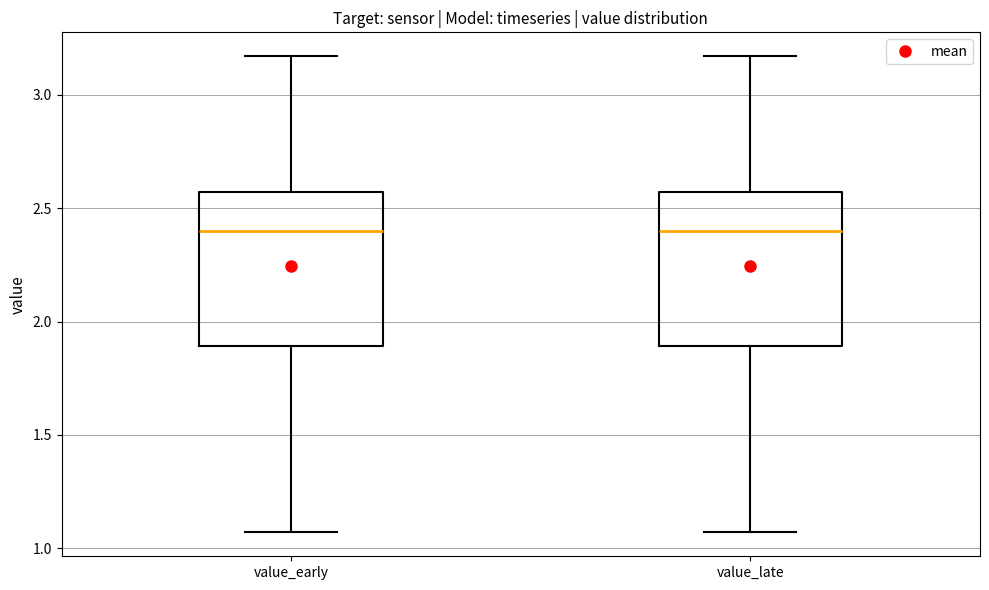

Where is the upper edge of the box for value_early on the y-axis? The values are not printed on the chart, so give them approximately, as read against the axis.

2.55